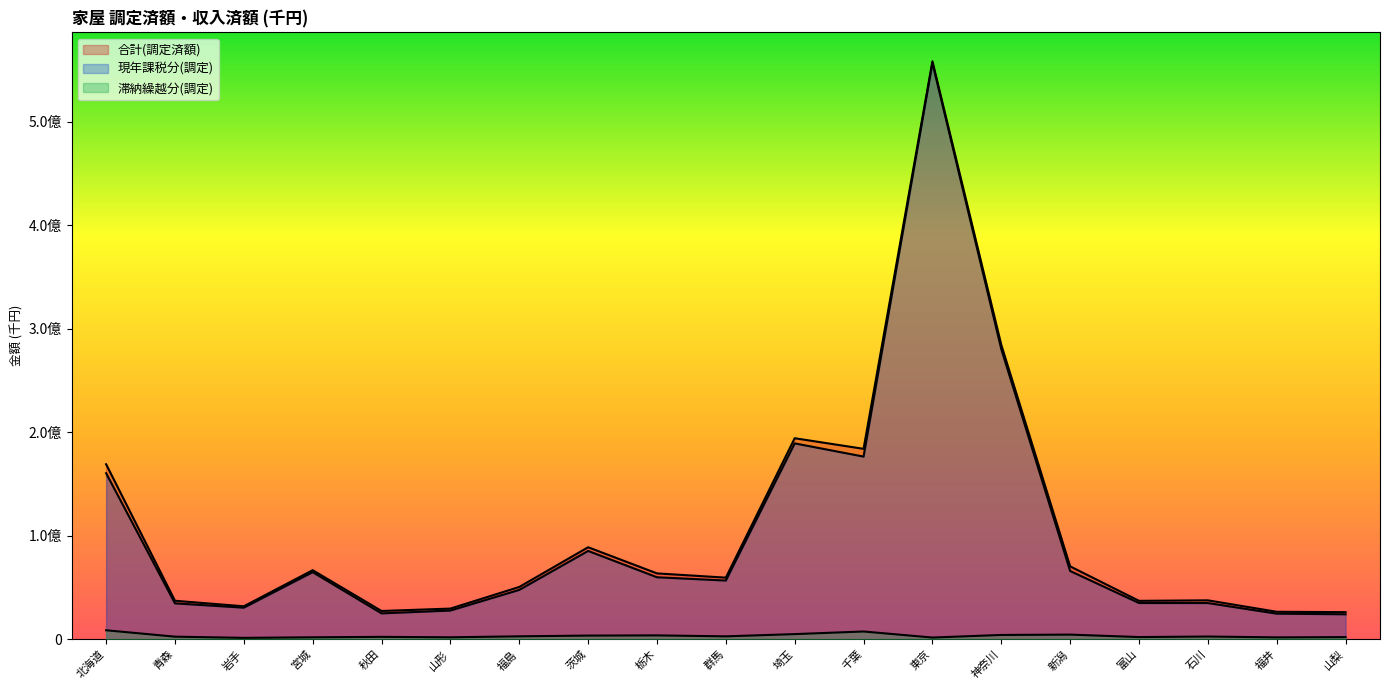

What is the average value of the 滞納繰越分(調定) series?

3313544